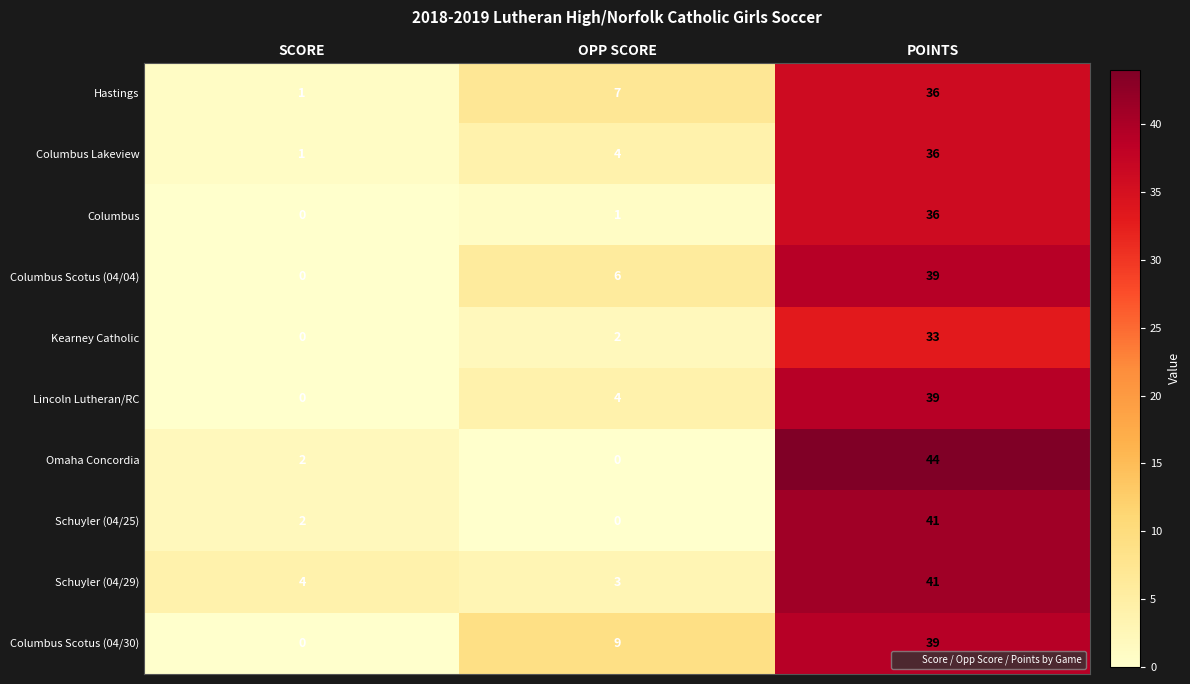

Which series has the largest range (max minus min)?

Omaha Concordia